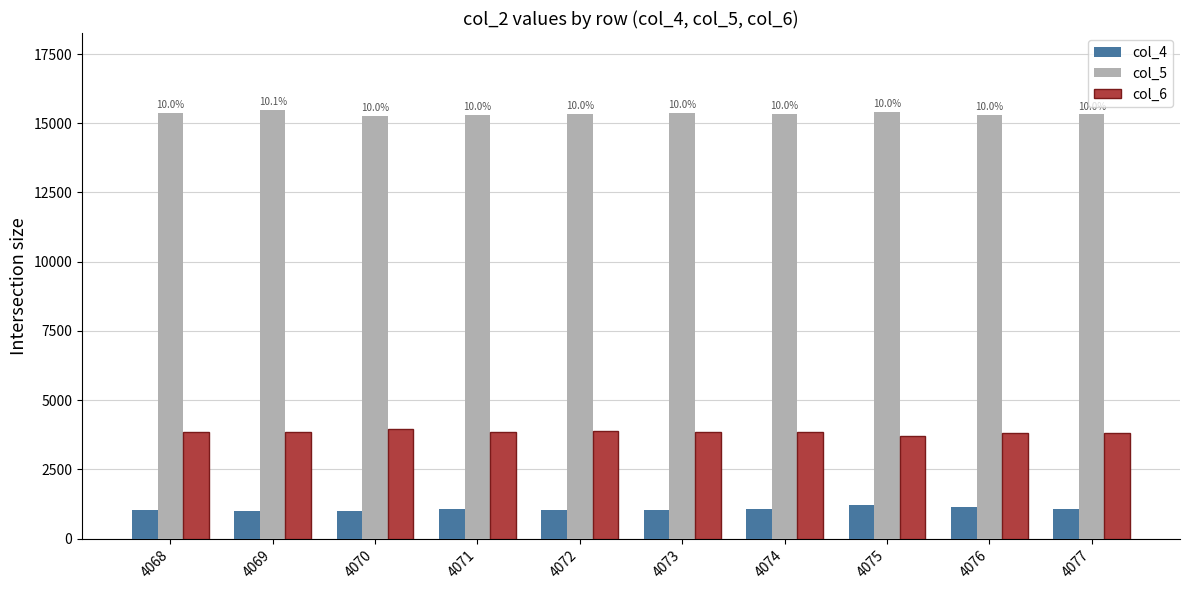

What is the value of the col_5 bar at the 9th from the left?

15297